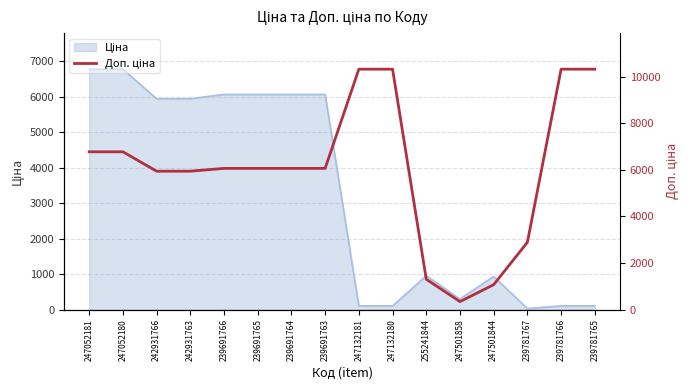

What is the difference between the values at 239781766 and 242931763?

4377.9